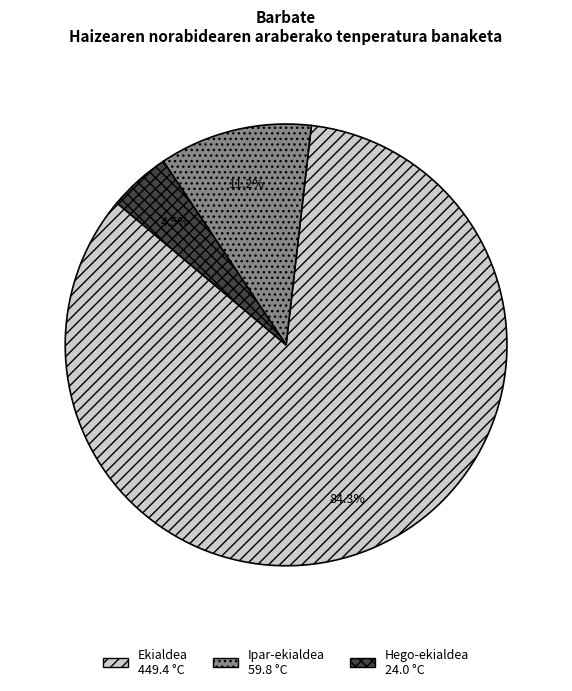

Rank the categories by value from highest to lowest.

Ekialdea, Ipar-ekialdea, Hego-ekialdea